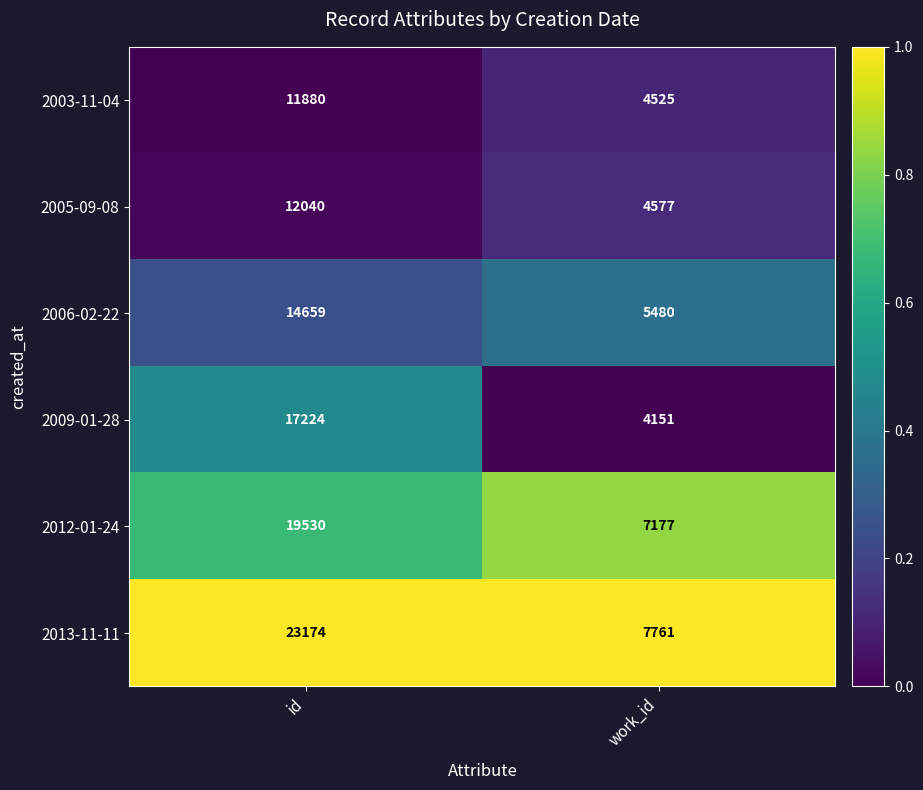

At which label is 2013-11-11 closest to 15467?

work_id